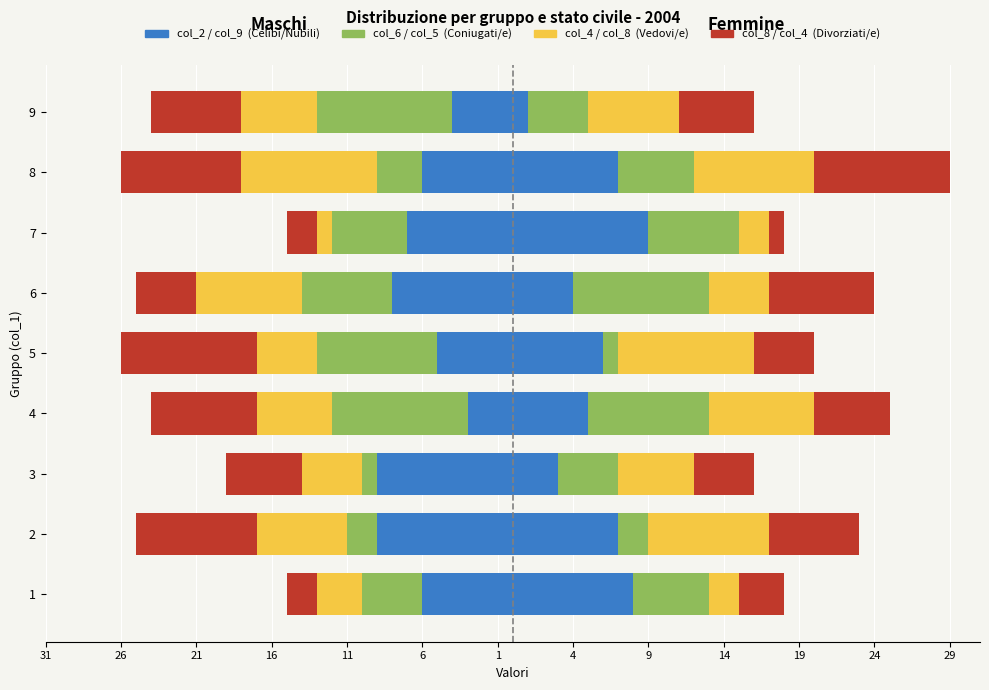

What is the difference between the col_4 (Vedovi/e) values at 5 and 4?

1